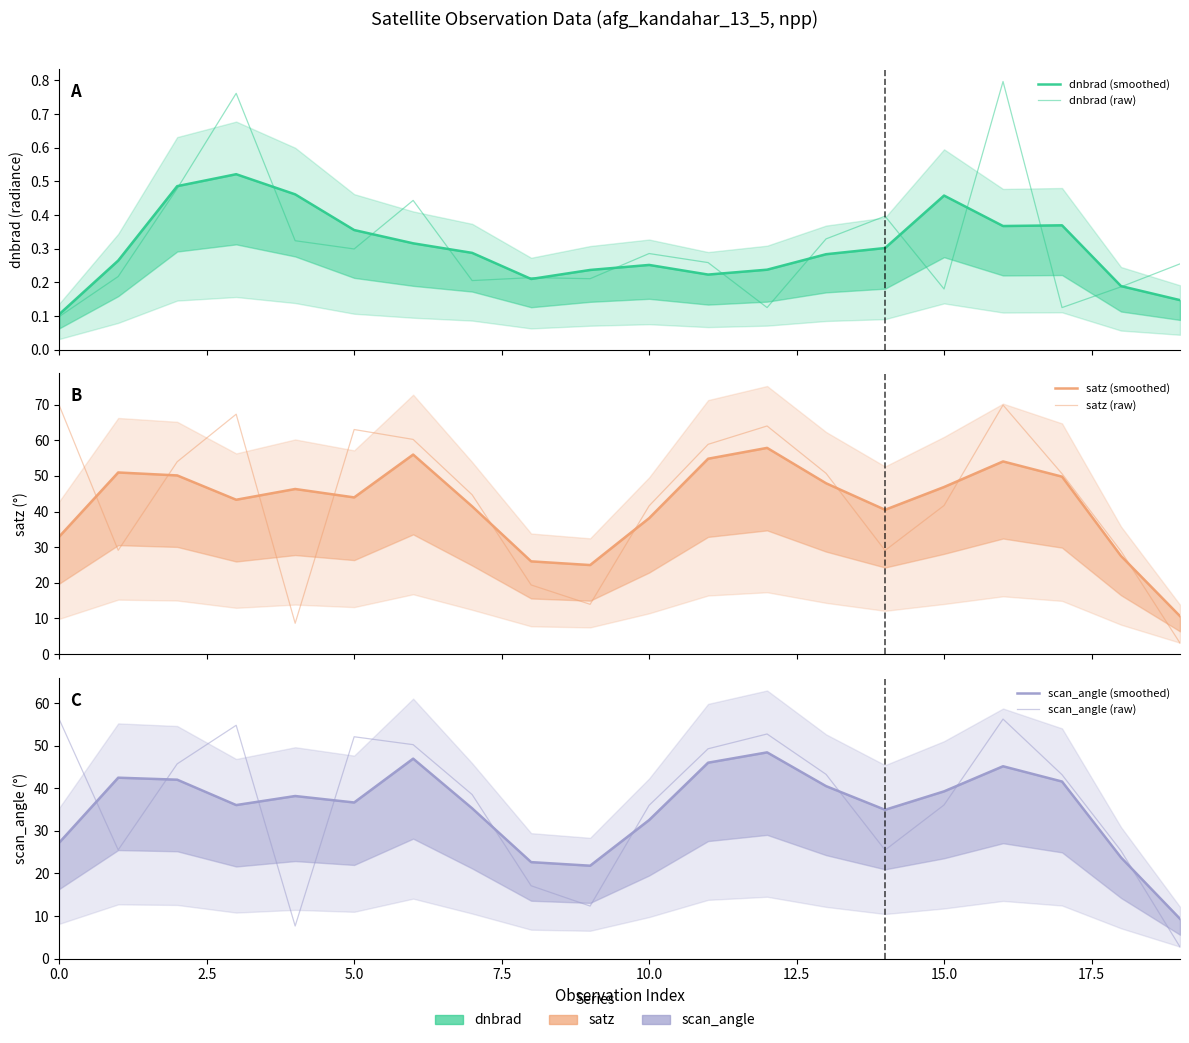

True or false: dnbrad (smoothed) and satz (raw) cross at least once.

False